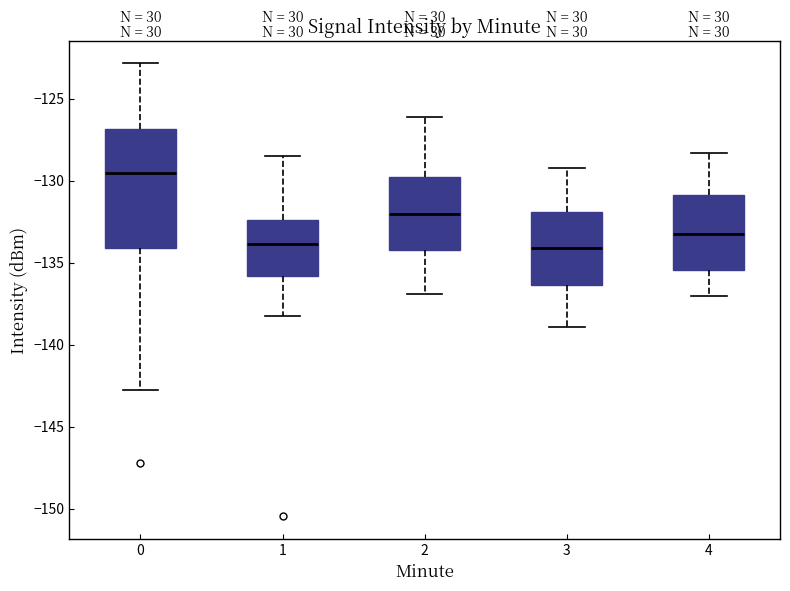

Reading left to right, read every box against the y-axis: the position of its median line, the range the box covers, and the ends of its whiskers. The values are not printed on the chart, so give them approximately, as read against the axis.

0: median -129.5, box -134.0 to -127.0, whiskers -143.0 to -123.0
1: median -134.0, box -136.0 to -132.5, whiskers -138.0 to -128.5
2: median -132.0, box -134.0 to -130.0, whiskers -137.0 to -126.0
3: median -134.0, box -136.5 to -132.0, whiskers -139.0 to -129.0
4: median -133.0, box -135.5 to -131.0, whiskers -137.0 to -128.5